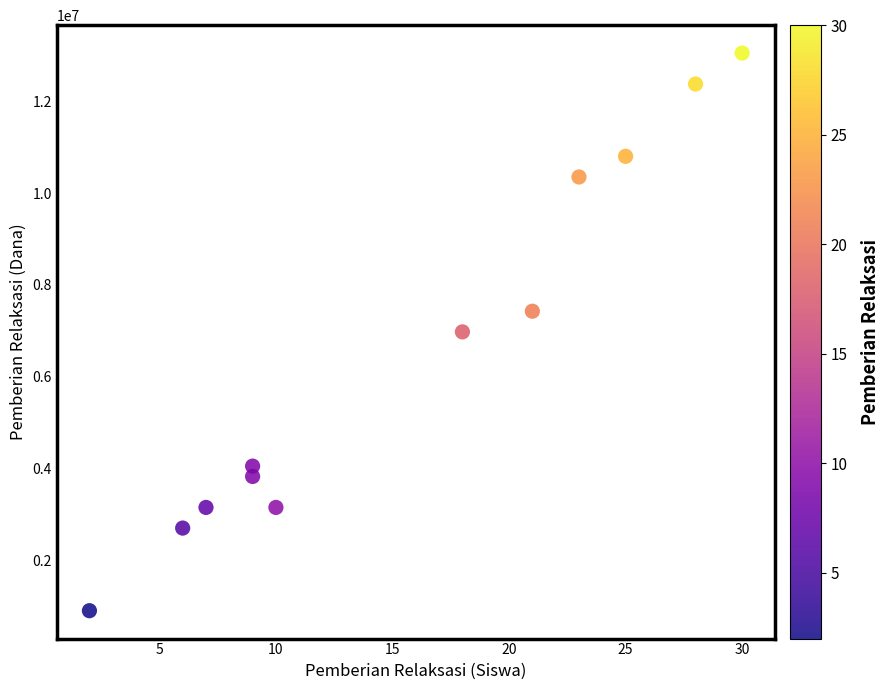

What is the range of Y values (max minus min)?

12150000